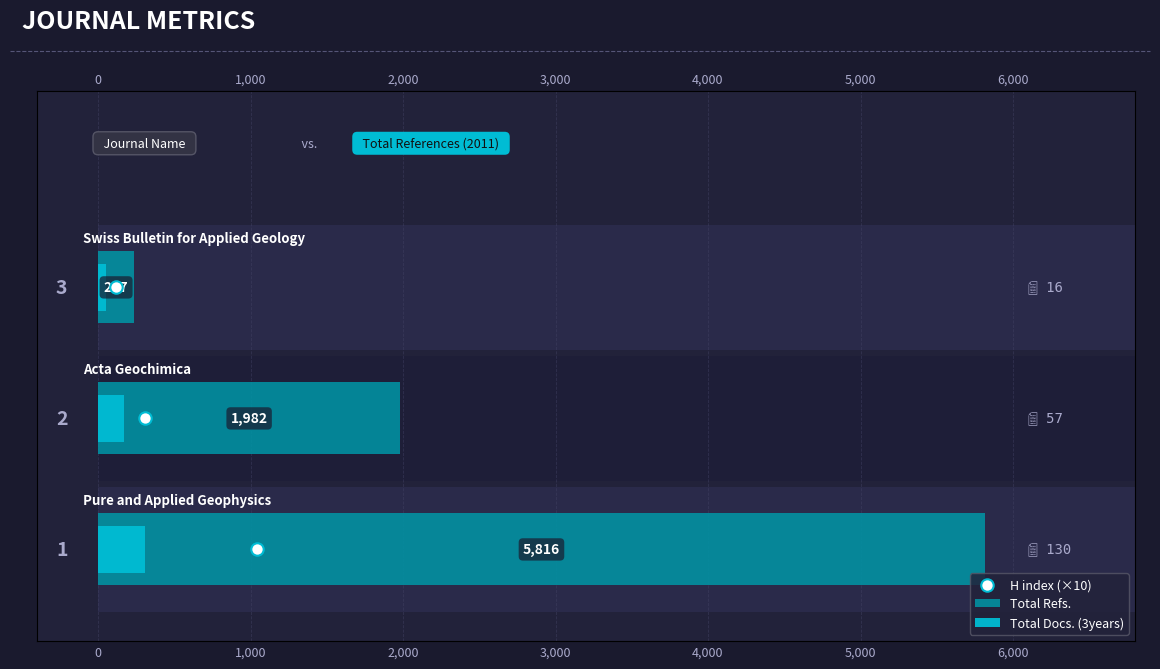

Which series has the largest Y range (max minus min)?

Total Refs.